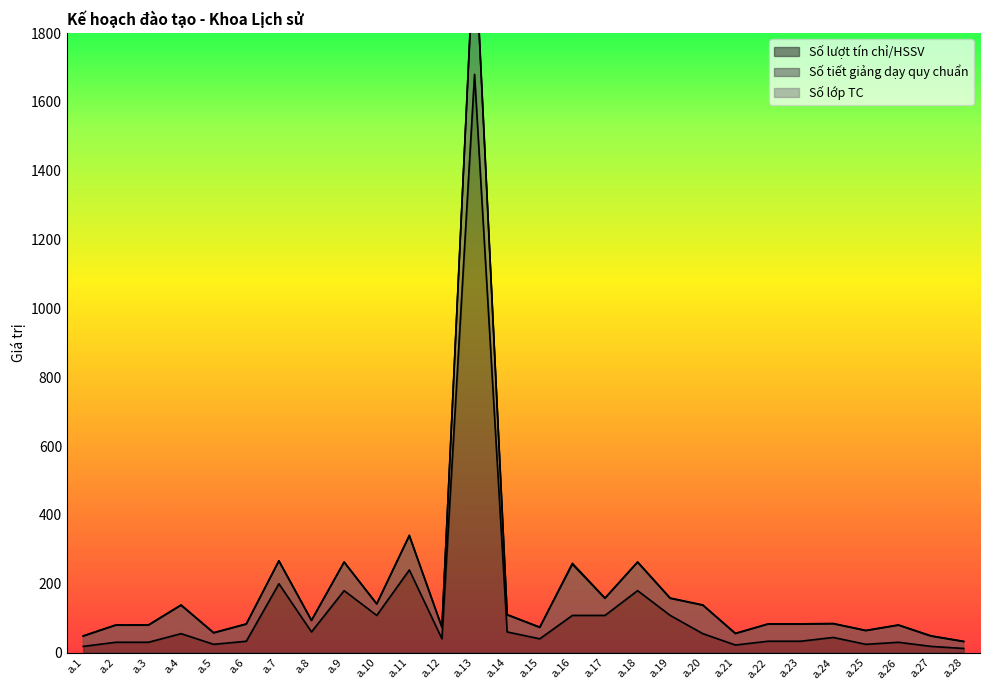

Does the chart have visible grid lines?

No